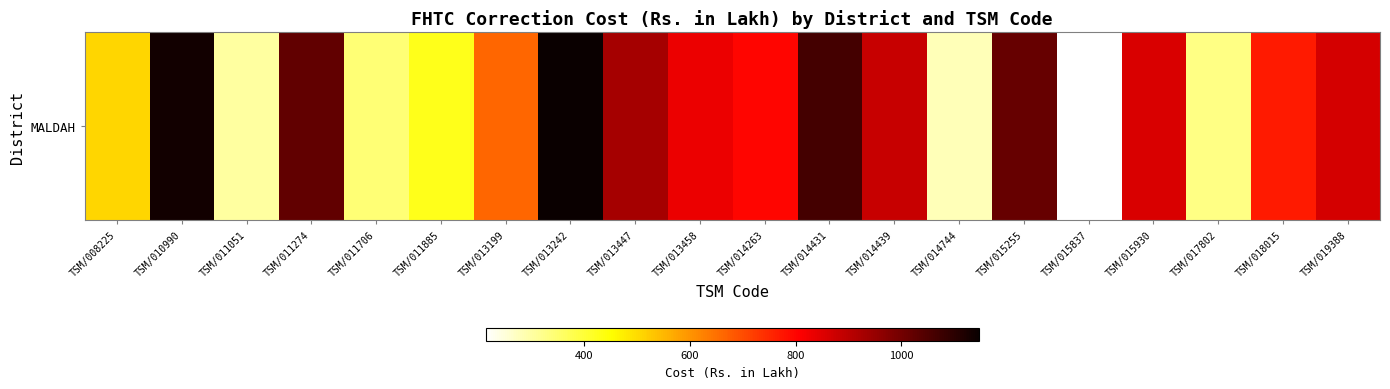

Is it true that the value at TSM/018015 is 210.8?

False